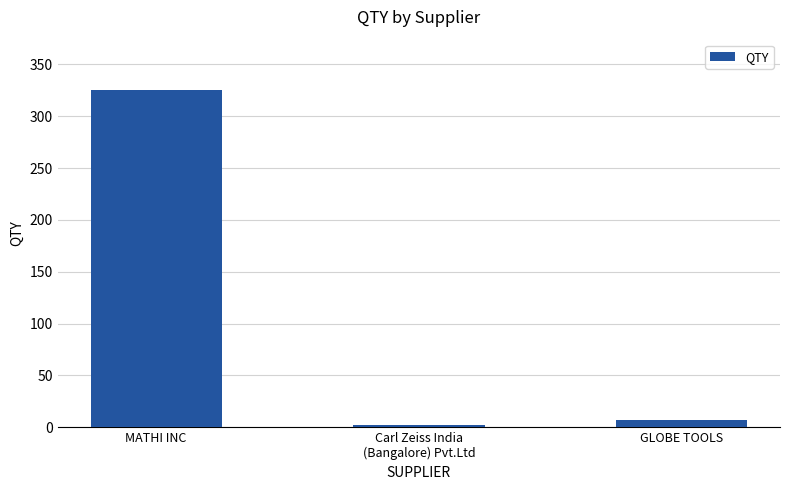

Reading left to right, transcribe all the data shown in this chart.

325	2	7